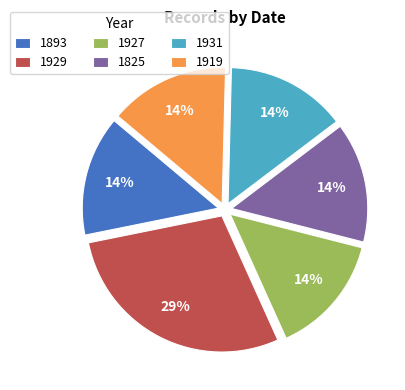

Is the sum of 1929 and 1931 greater than half?

No